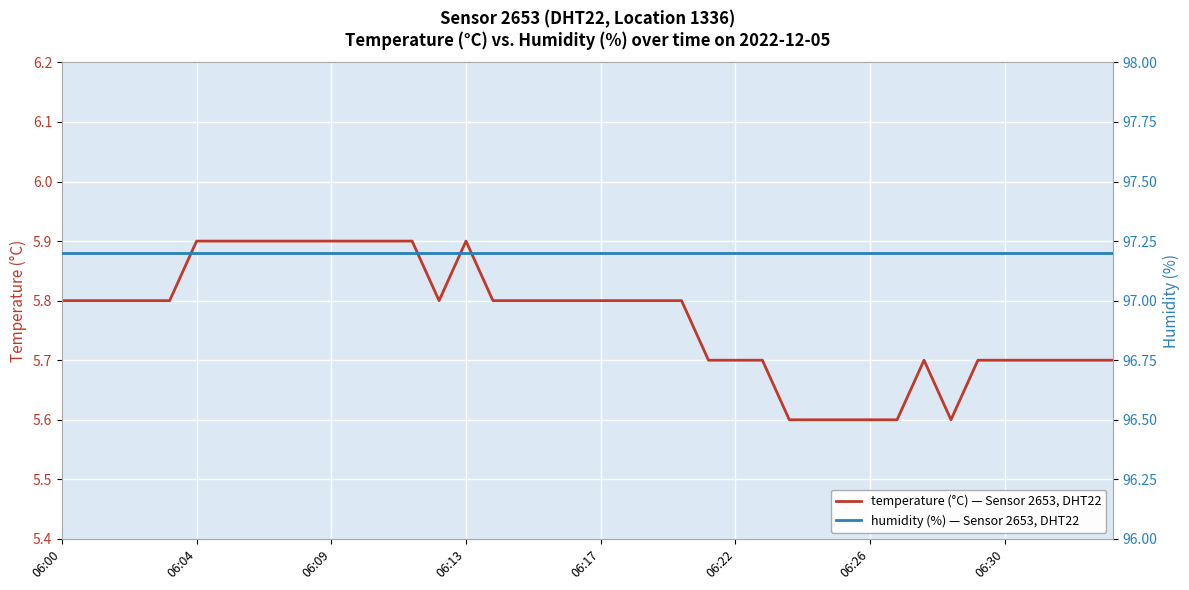

Is it true that humidity (%) — Sensor 2653, DHT22 equals 135.6 at 18?

False